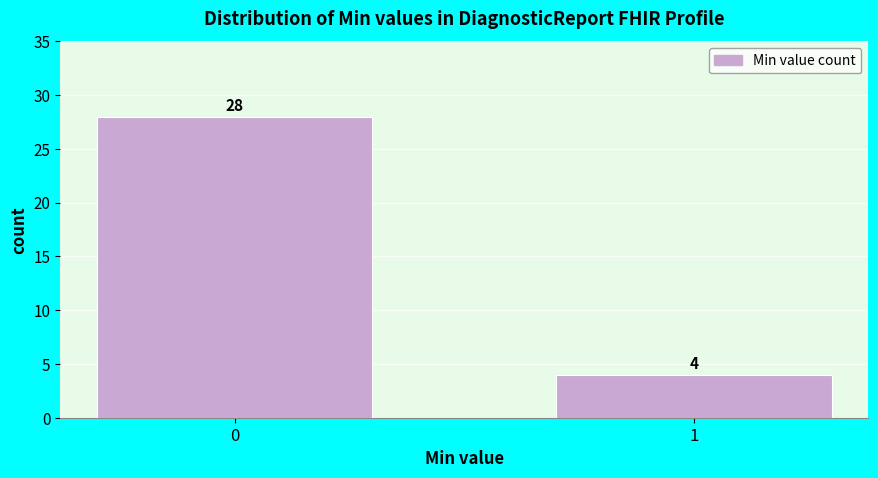

Reading left to right, list all the values displayed in this chart.

28	4